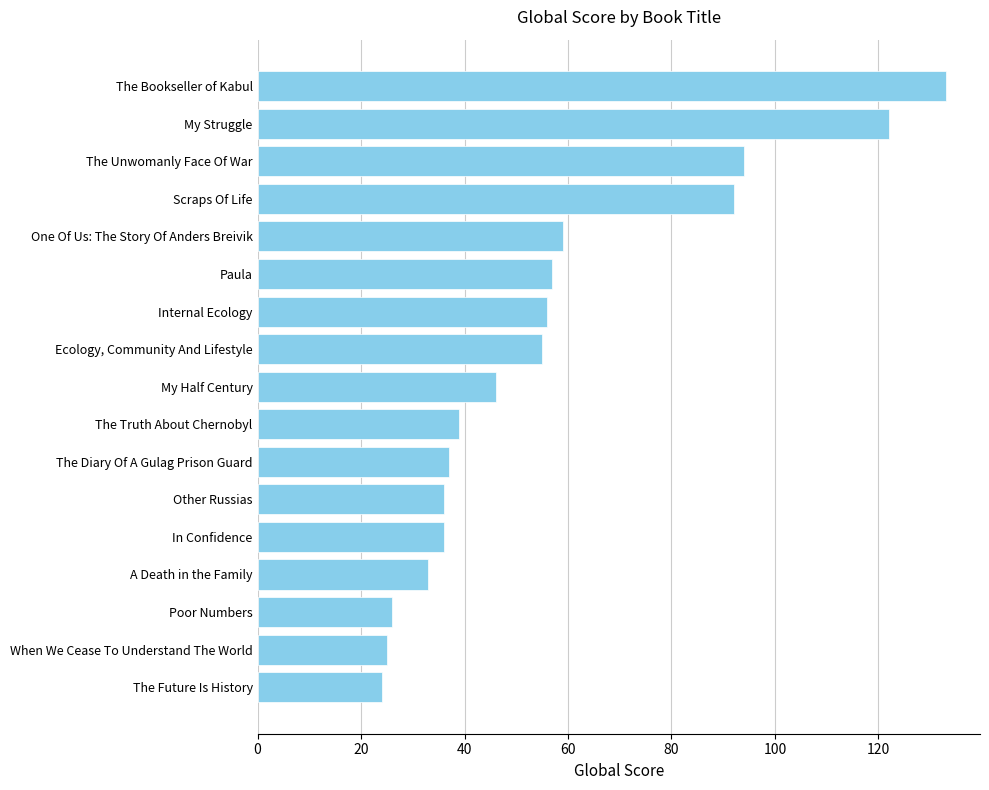

Where is the data nearest to the value 78?

Scraps Of Life